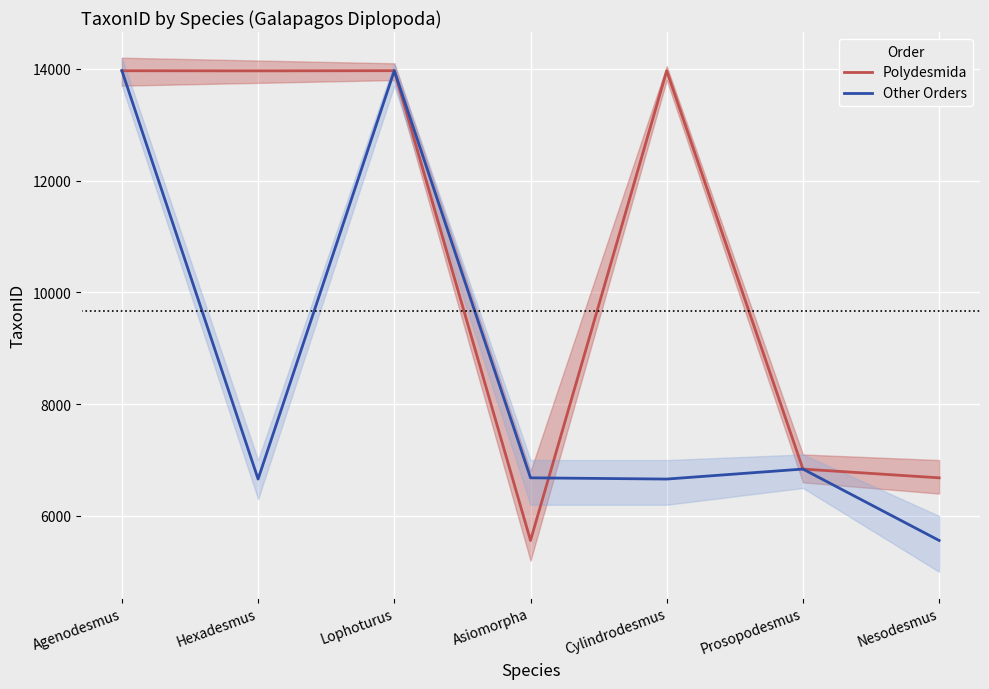

True or false: Polydesmida has a value of 13967 at Agenodesmus.

True